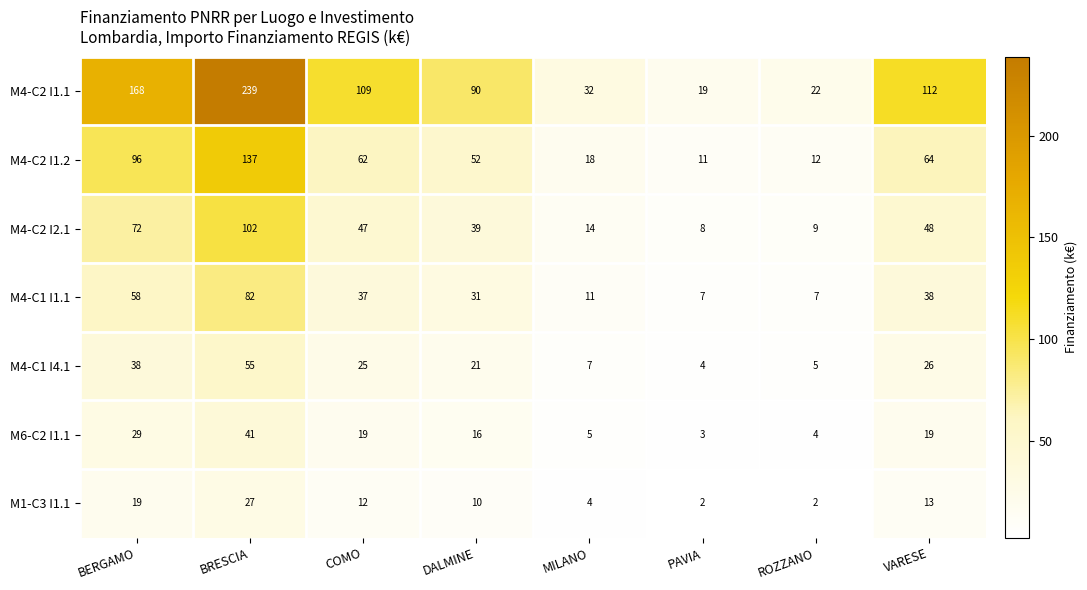

The value of M4-C1 I1.1 at DALMINE is 14. True or false?

False